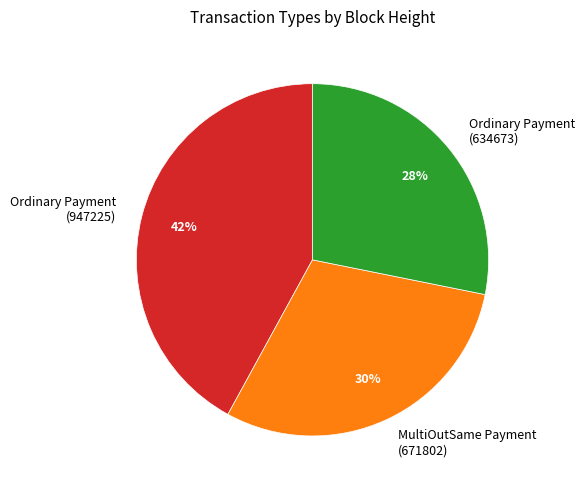

The Ordinary Payment (947225) slice represents 42% of the pie. True or false?

True